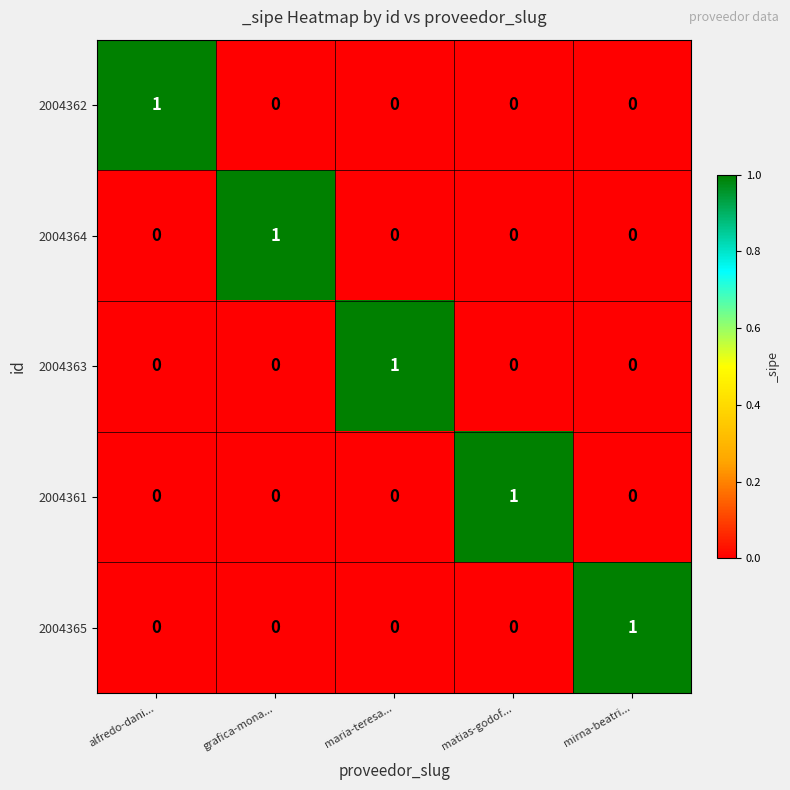

Which category has the highest value in the 2004362 series?

alfredo-dani...